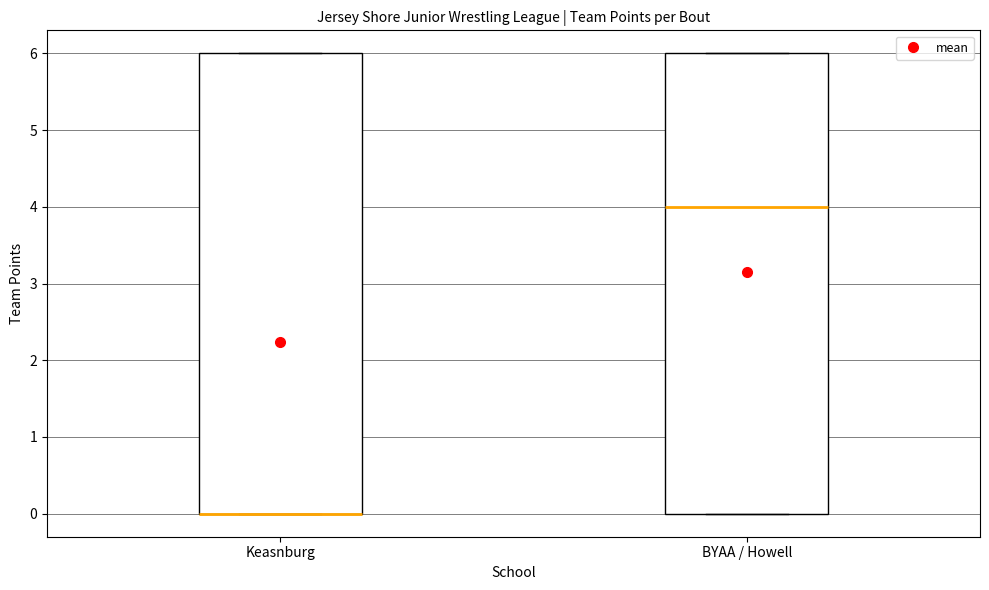

Reading left to right, transcribe this box plot: for each box, give where its median line is, the range the box spans, and where its two whiskers end, as read against the y-axis. The values are not printed on the chart, so give them approximately, as read against the axis.

Keasnburg: median 0 (drawn on the box's lower edge), box 0 to 6, whiskers 0 to 6
BYAA / Howell: median 4, box 0 to 6, whiskers 0 to 6